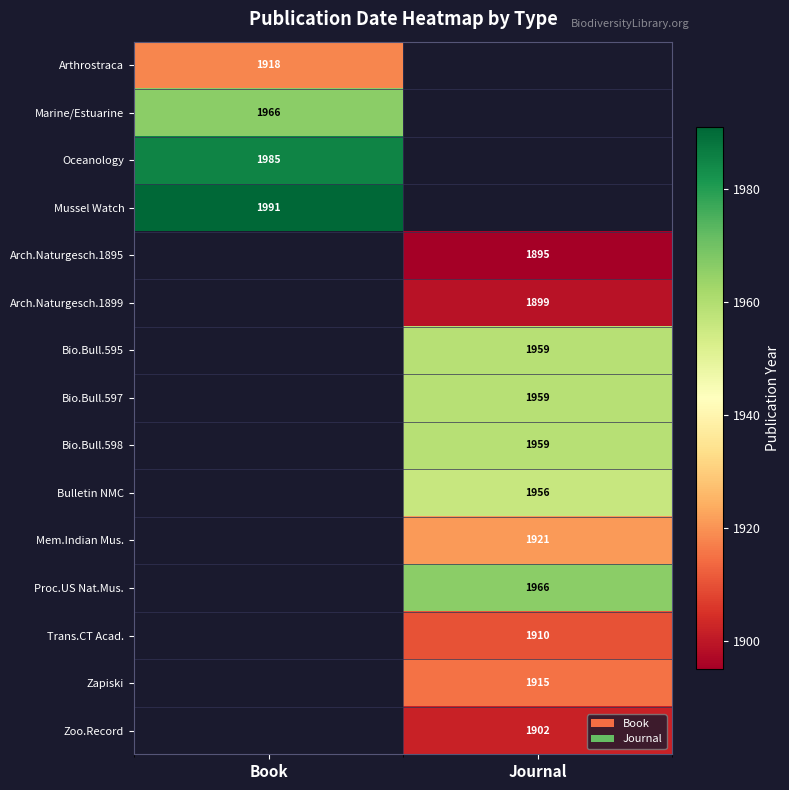

The value of Proc.US Nat.Mus. at Journal is 2782. True or false?

False